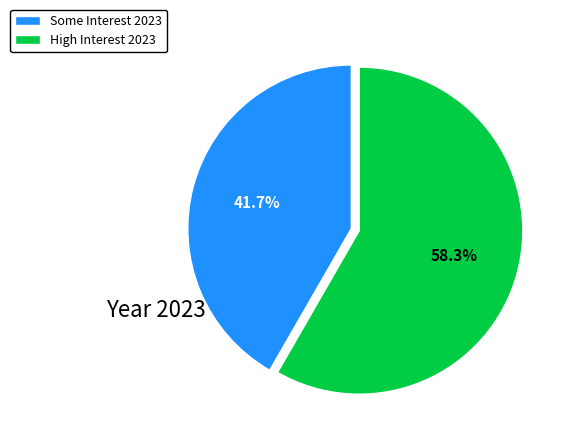

Which has a higher value, Some Interest 2023 or High Interest 2023?

High Interest 2023